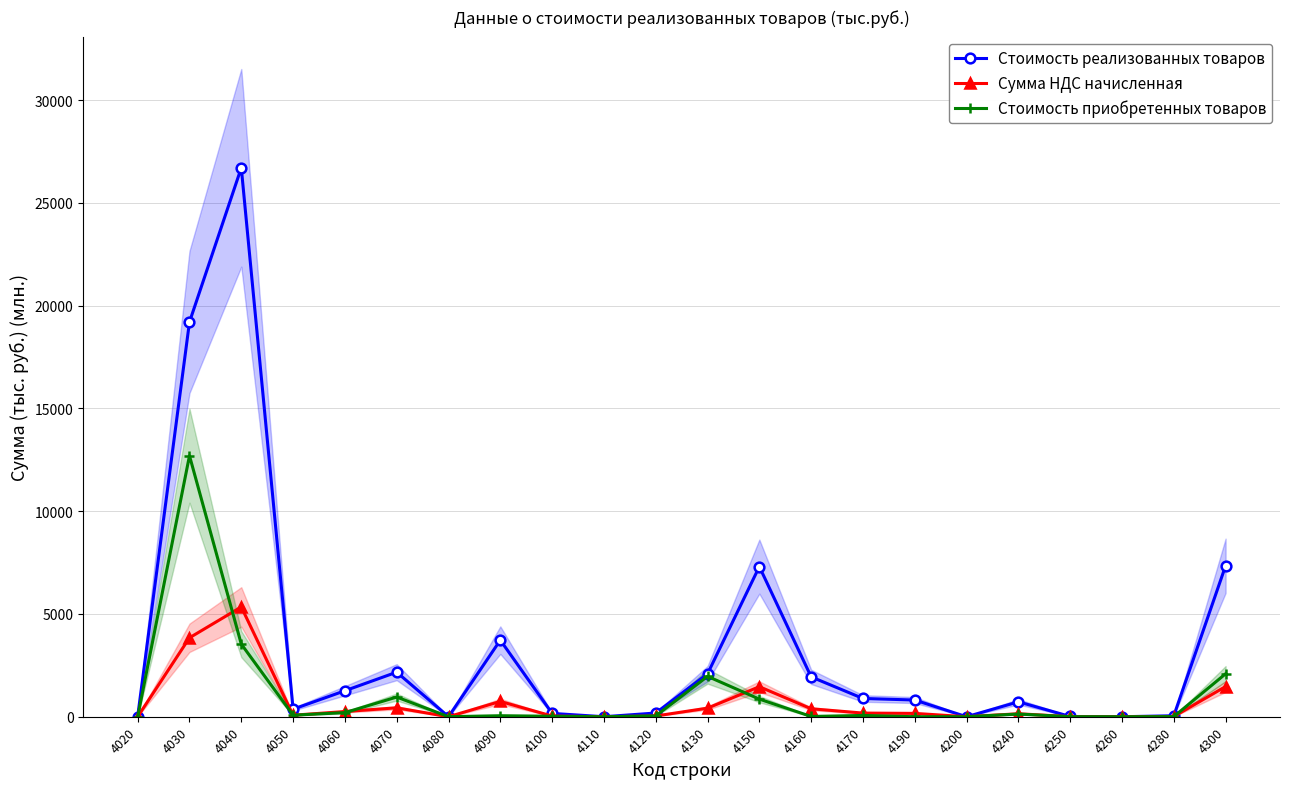

List the series in order of their peak value, highest first.

Стоимость реализованных товаров, Стоимость приобретенных товаров, Сумма НДС начисленная